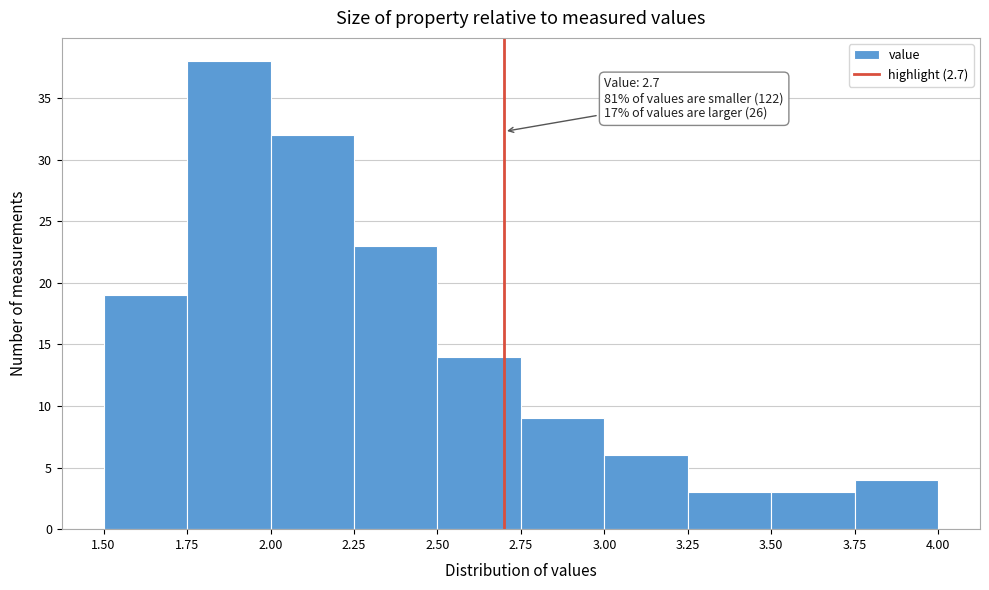

Over which range of the x-axis is the bar tallest?

1.75 to 2.00